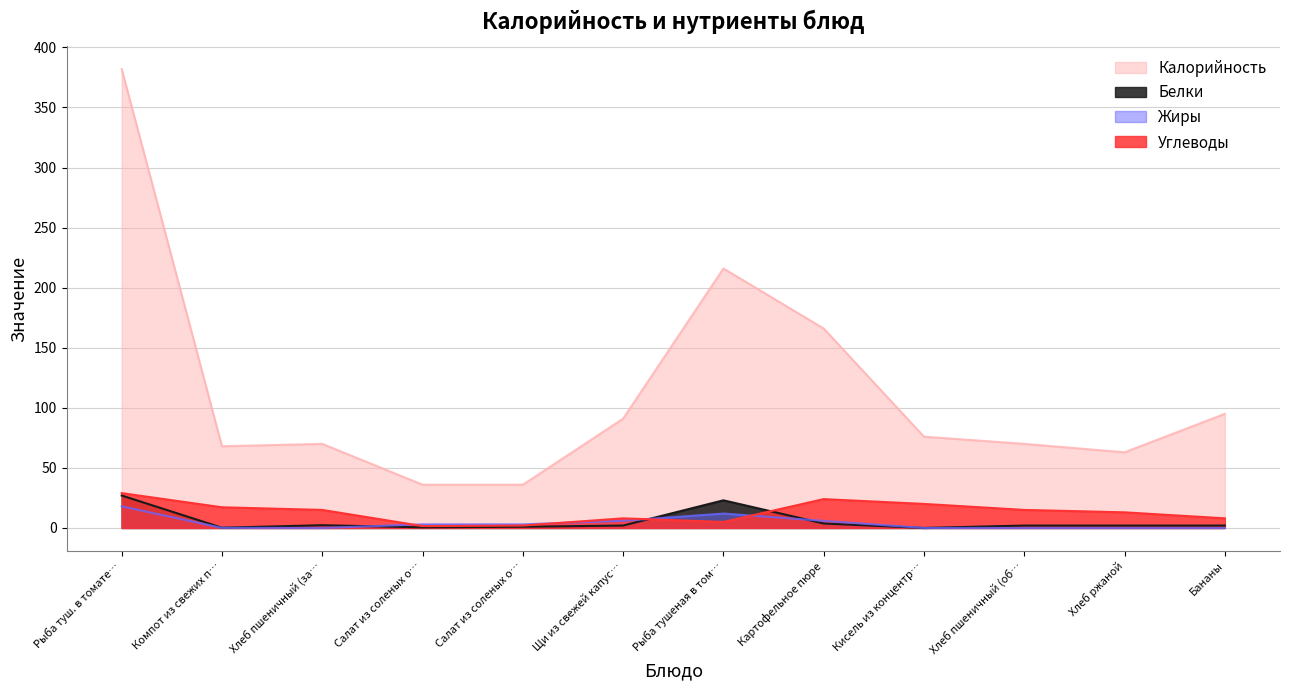

Which series has the largest total across all categories?

Калорийность